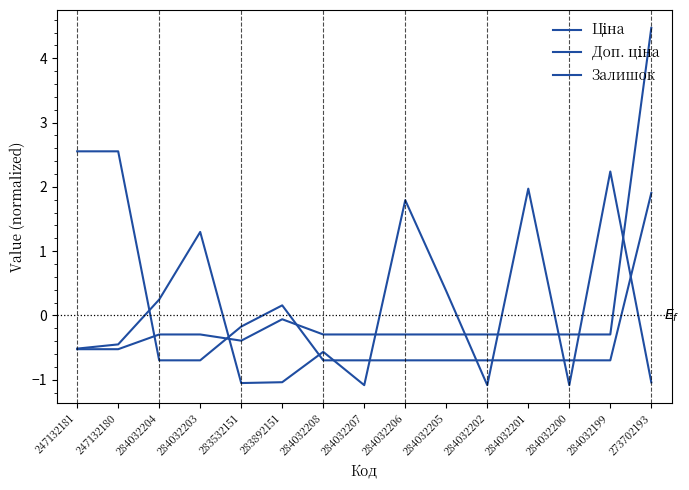

Does the chart display data point markers on the line(s)?

No